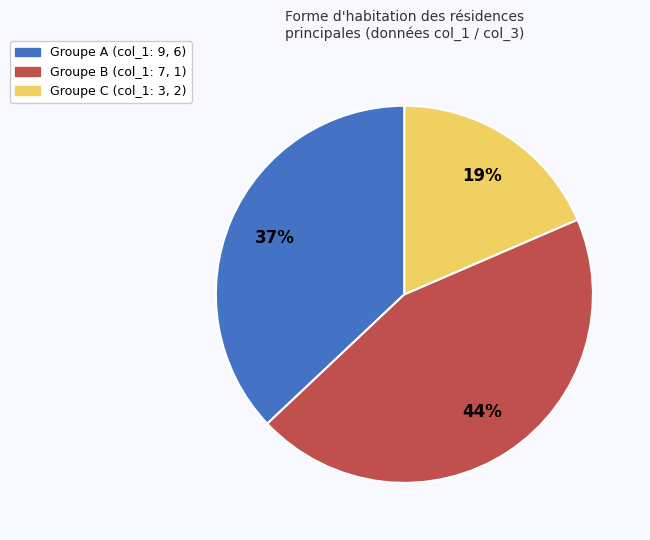

Does any single category account for the majority?

No